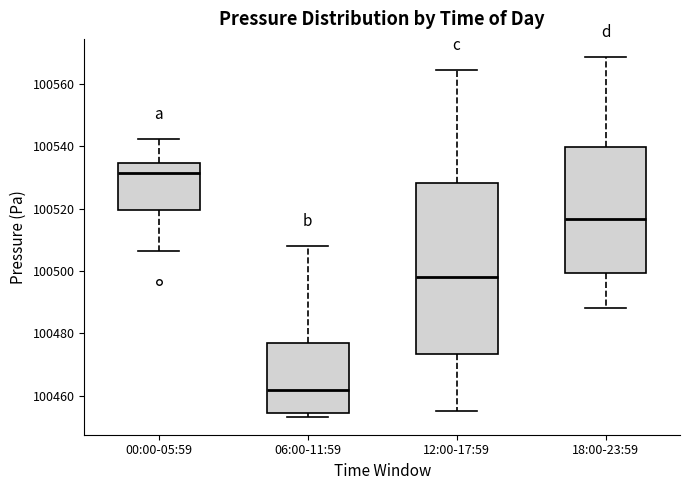

Which box has the lowest median line?

06:00-11:59